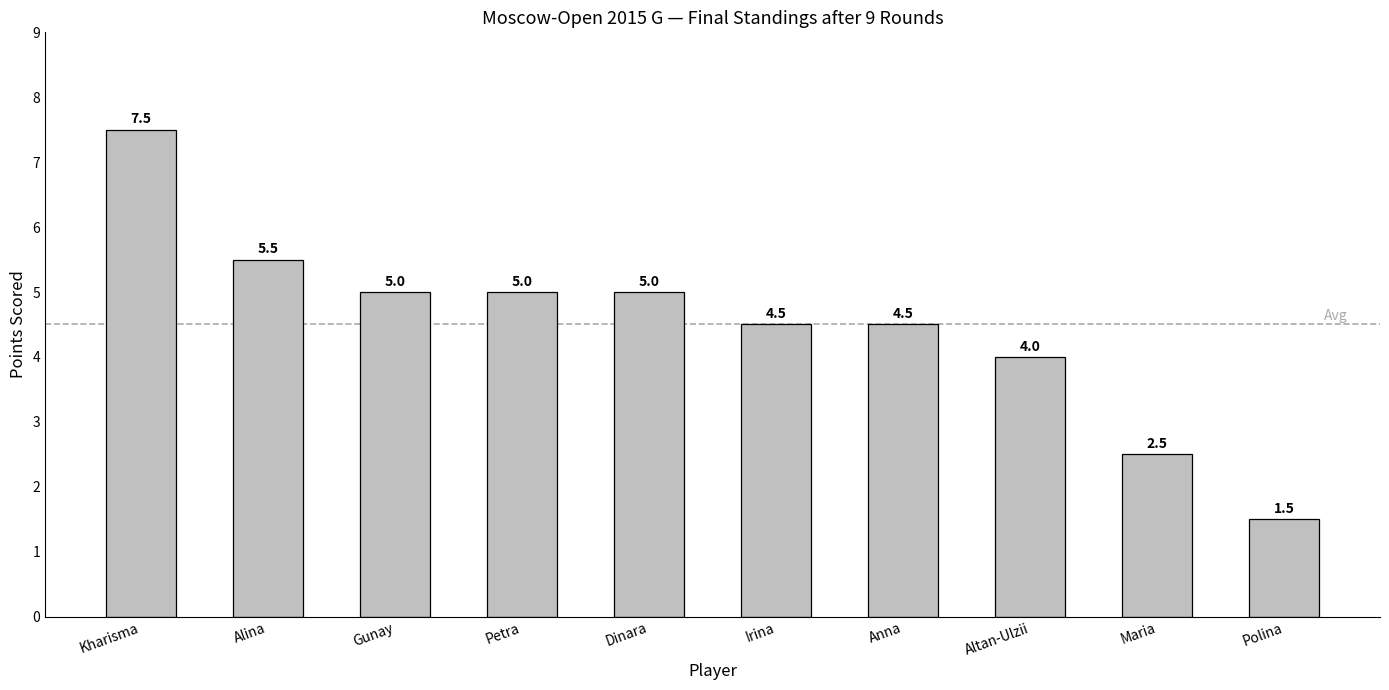

Reading left to right, list all the values displayed in this chart.

Kharisma=7.5	Alina=5.5	Gunay=5.0	Petra=5.0	Dinara=5.0	Irina=4.5	Anna=4.5	Altan-Ulzii=4.0	Maria=2.5	Polina=1.5